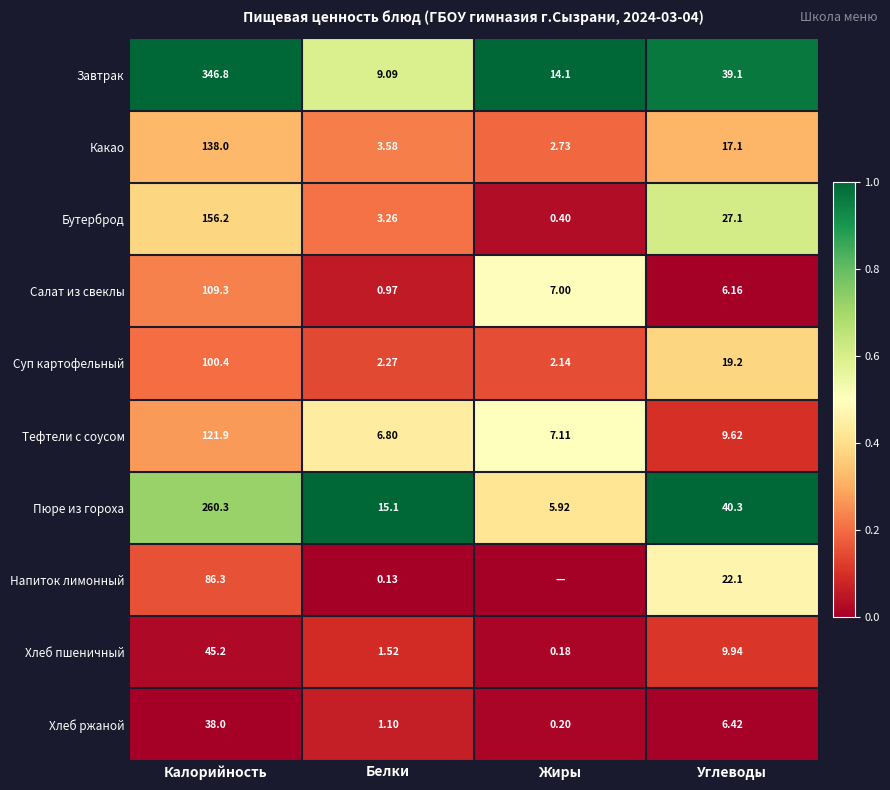

What is the total value across all series at Углеводы?

197.0